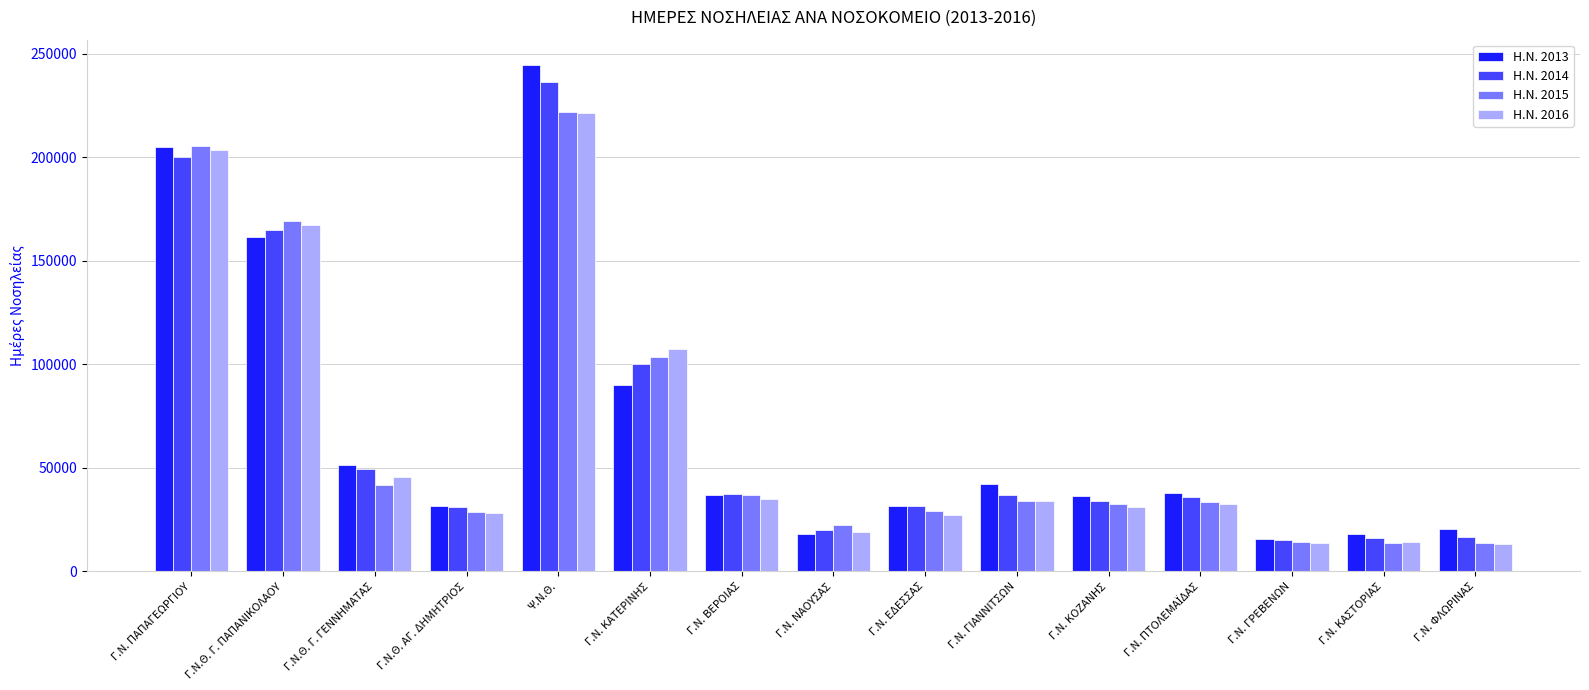

Which series has the widest spread of values?

Η.Ν. 2013